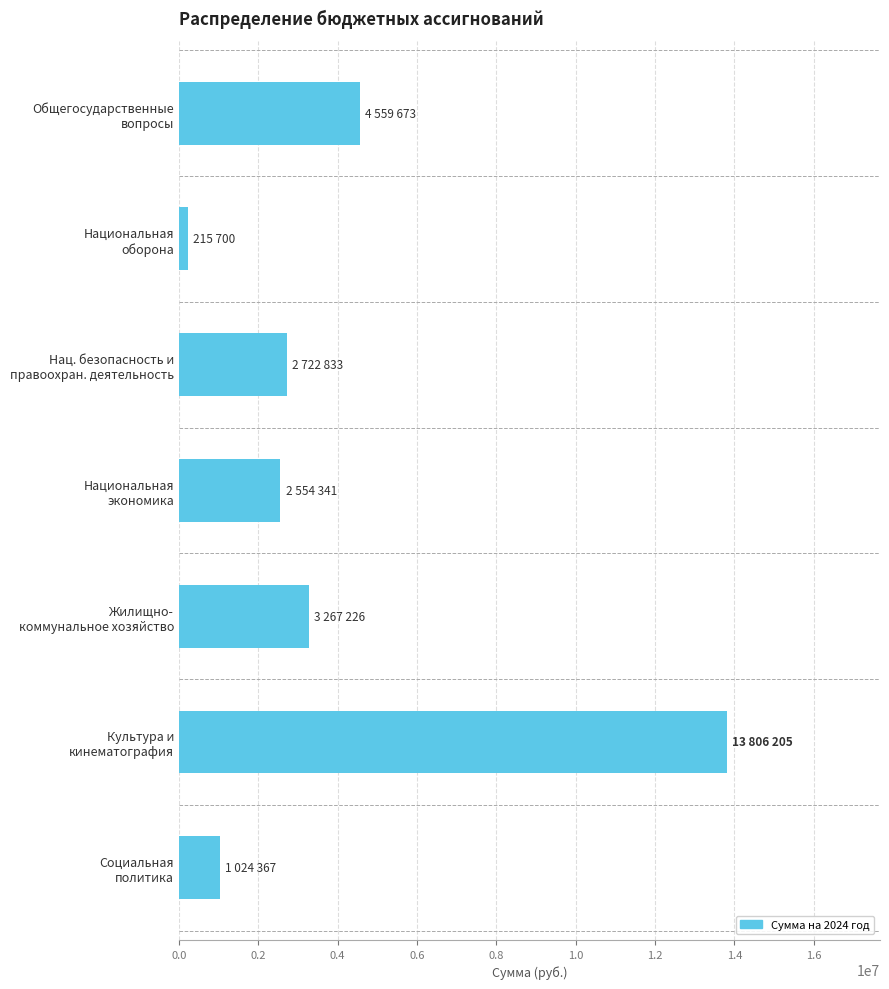

What is the sum of all values?

28150344.0